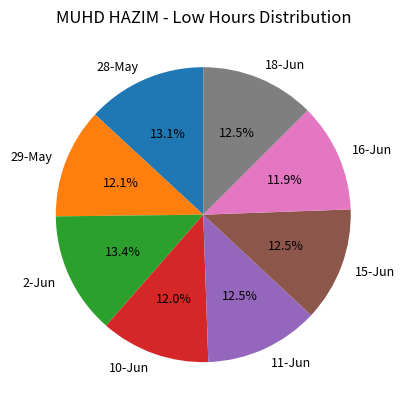

How many slices are in this pie chart?

8